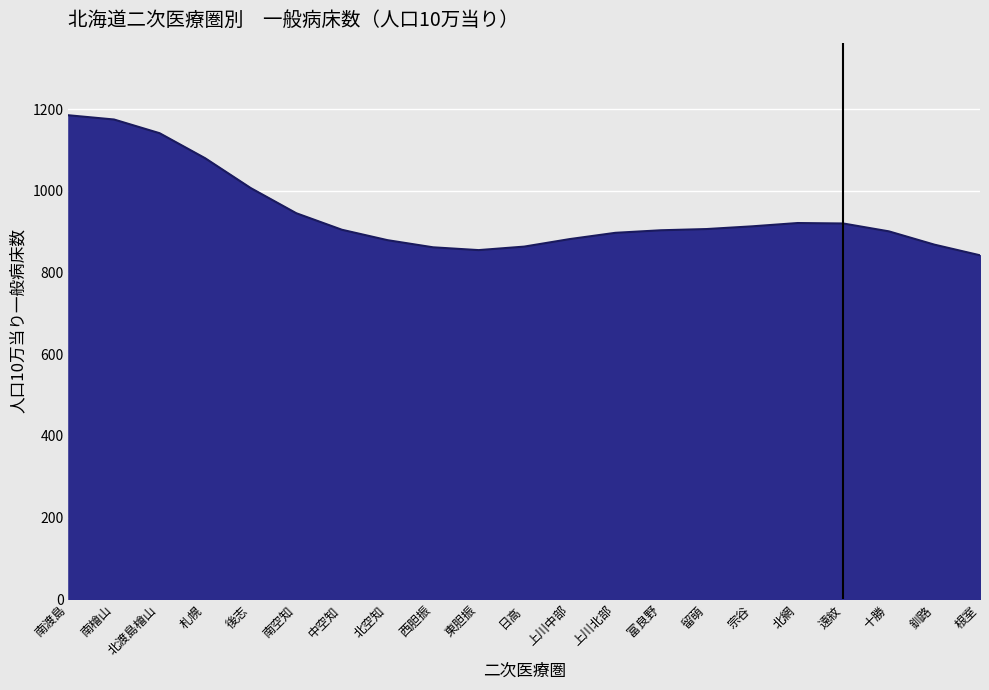

Does the chart display data point markers on the line(s)?

No